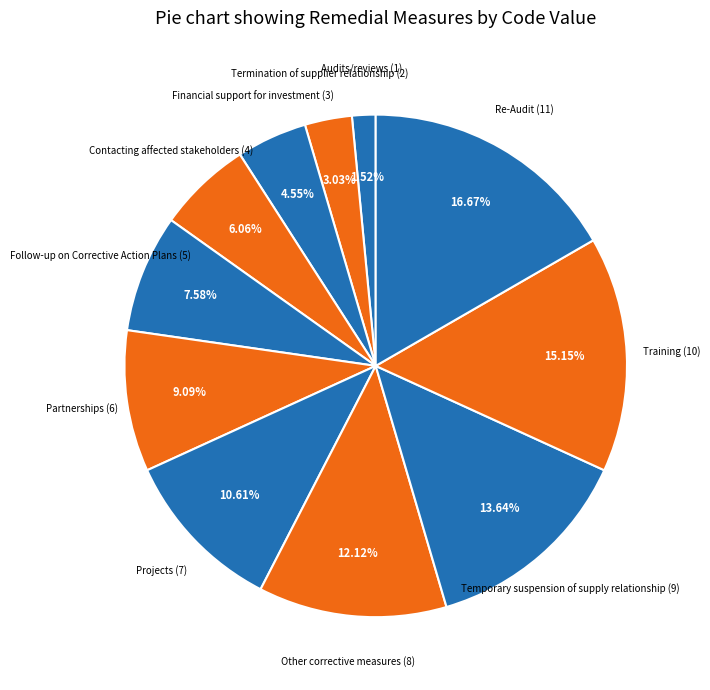

Which category has the biggest portion of the pie?

Re-Audit